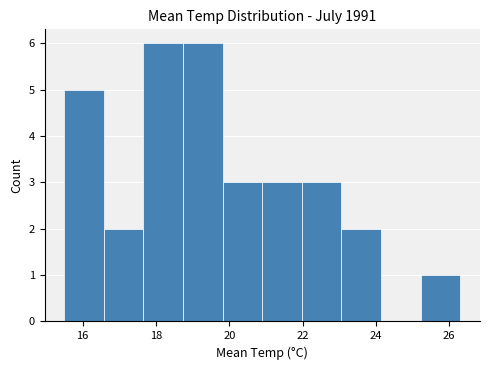

Reading left to right, transcribe this chart: for each bar, give the range it covers on the x-axis and its height. Neither the bar edges nor the heights are printed on the chart, so give them approximately, as read against the axes.

15.50 to 16.58: 5
16.58 to 17.66: 2
17.66 to 18.74: 6
18.74 to 19.82: 6
19.82 to 20.90: 3
20.90 to 21.98: 3
21.98 to 23.06: 3
23.06 to 24.14: 2
24.14 to 25.22: 0
25.22 to 26.30: 1